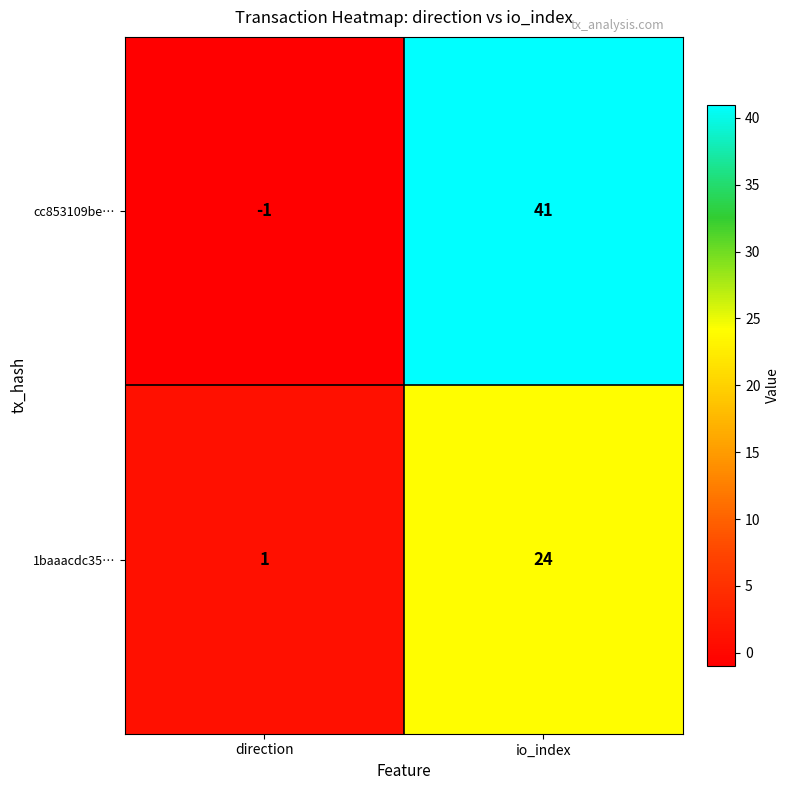

List the series in order of their peak value, lowest first.

1baaacdc35…, cc853109be…